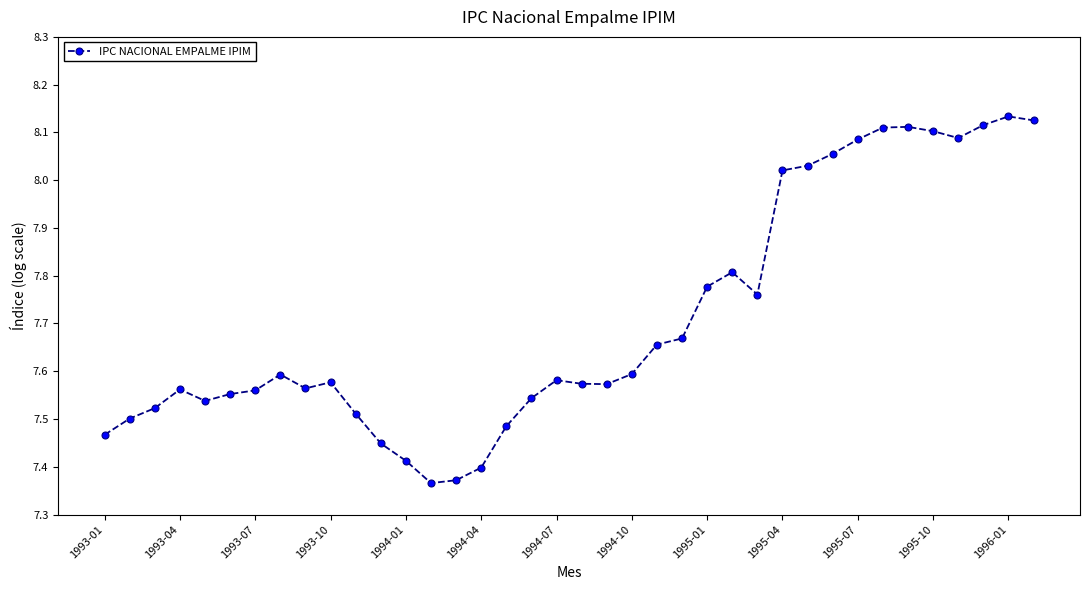

True or false: there are more than 0 points higher than both neighbors.

True